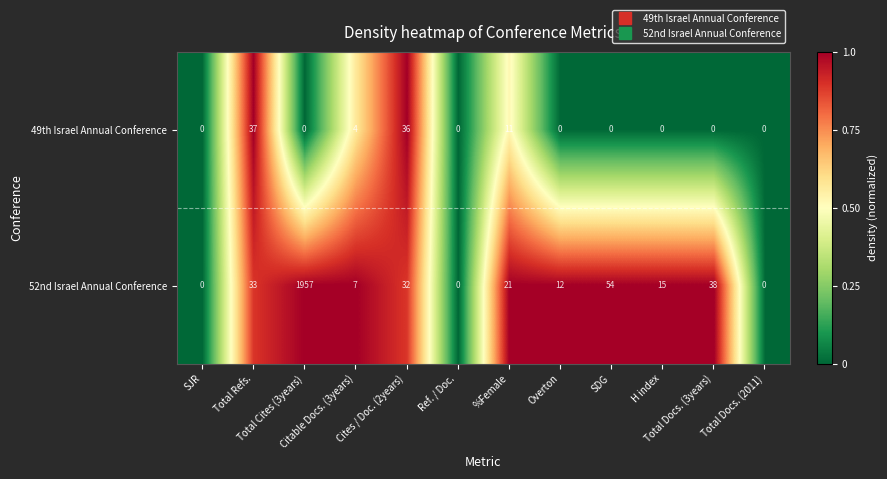

How many data points does each series have?

12